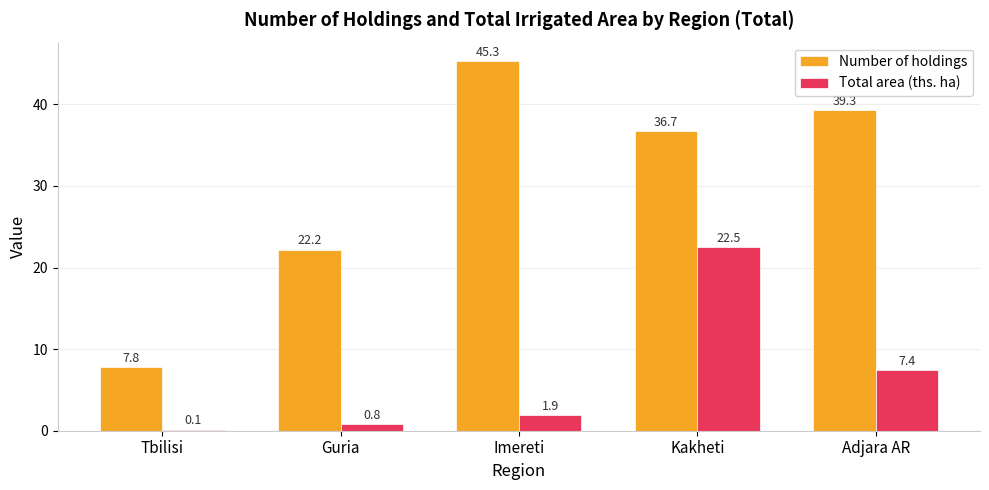

True or false: Number of holdings has a value of 14.4 at Adjara AR.

False